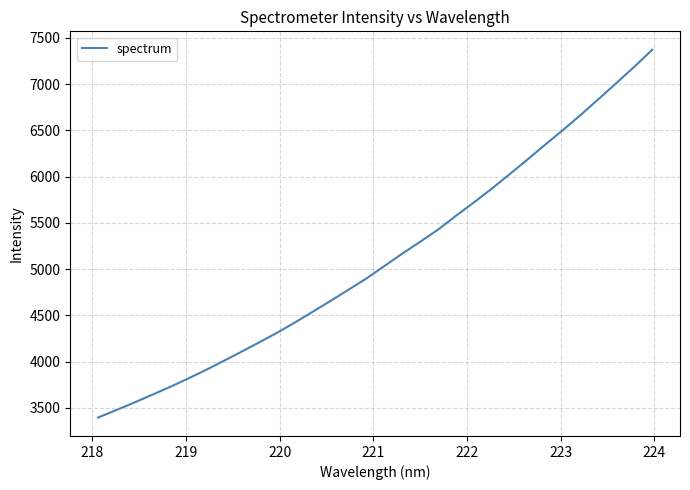

Reading left to right, transcribe all the data shown in this chart.

3396.4	3475.7	3556.3	3640.7	3725.2	3815.3	3908.0	4006.9	4106.5	4208.7	4312.7	4423.7	4540.3	4658.2	4778.5	4899.7	5033.6	5167.6	5295.8	5426.8	5576.2	5720.1	5868.4	6025.3	6183.5	6345.9	6504.9	6669.8	6841.0	7014.2	7189.8	7372.7